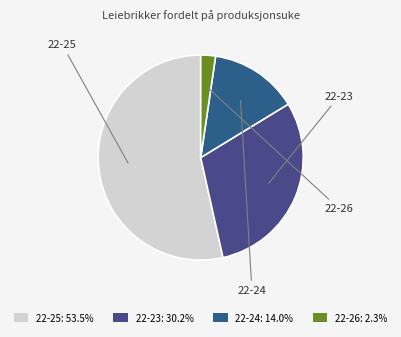

What is the change in value from 22-23 to 22-26?

-12